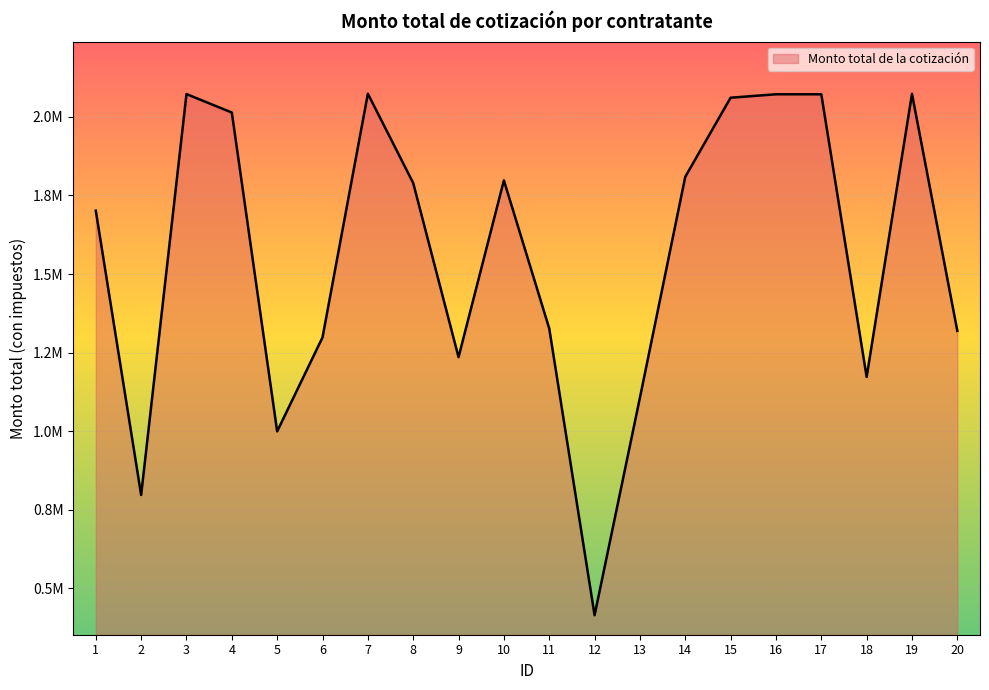

Reading right to left, list all the values displayed in this chart.

1318964.3	2073302.8	1172542.3	2072112.2	2072112.2	2061206.7	1809446.2	1106420.1	414177.0	1326750.0	1798000.0	1235466.7	1789675.9	2073921.9	1298448.9	999202.2	2013992.3	2072779.1	796827.6	1701577.5